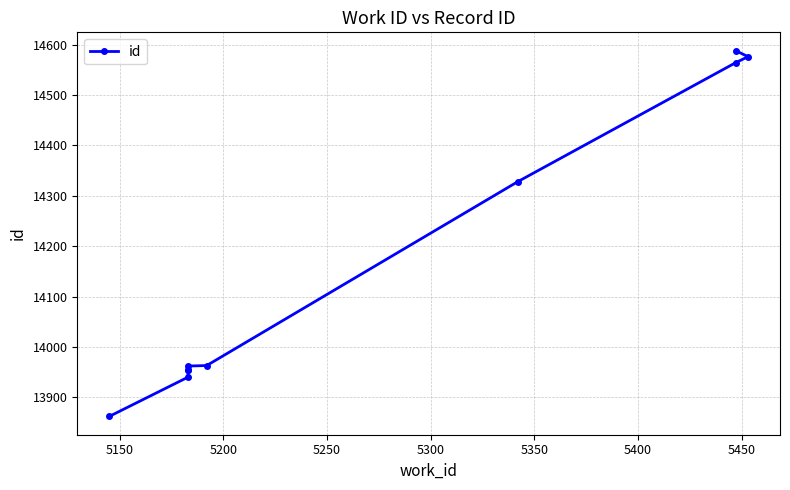

Reading left to right, what are all the values shown in this chart?

13862	13940	13954	13955	13962	13963	14328	14564	14576	14588